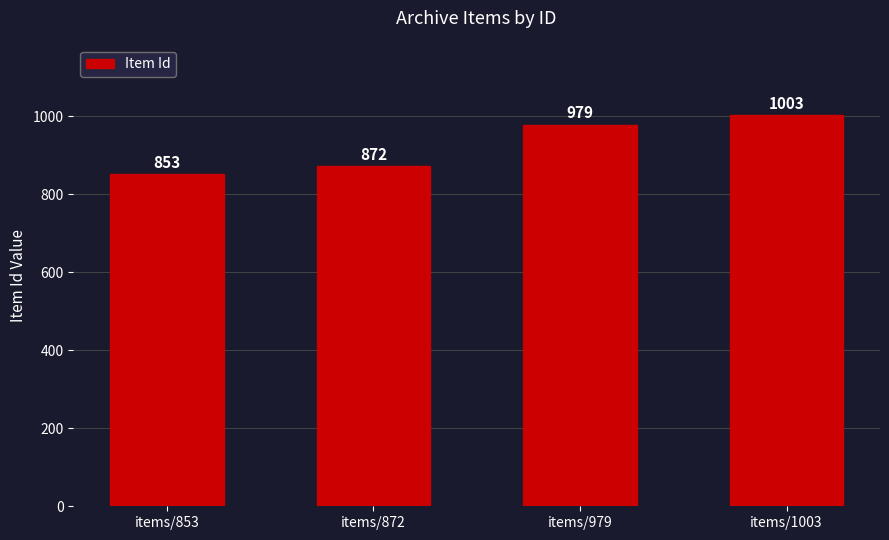

True or false: the data shows 1413 at items/1003.

False